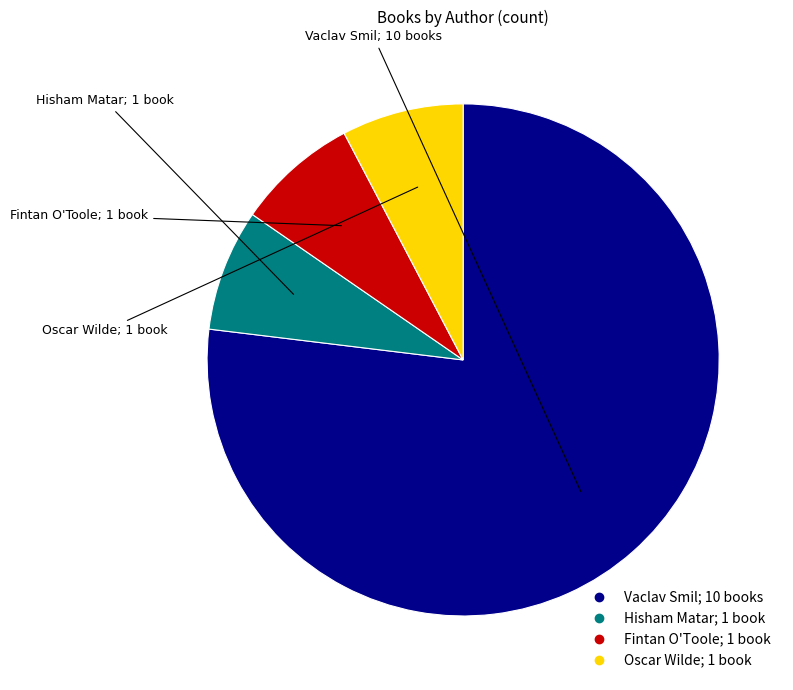

The Hisham Matar slice represents 23% of the pie. True or false?

False